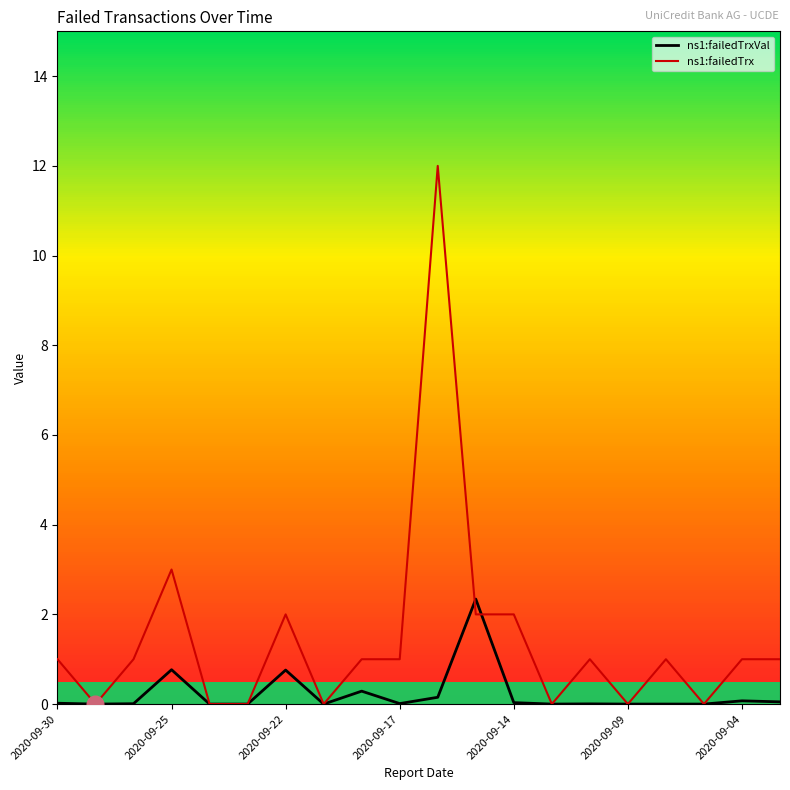

Is this an area chart (filled region under the line)?

No